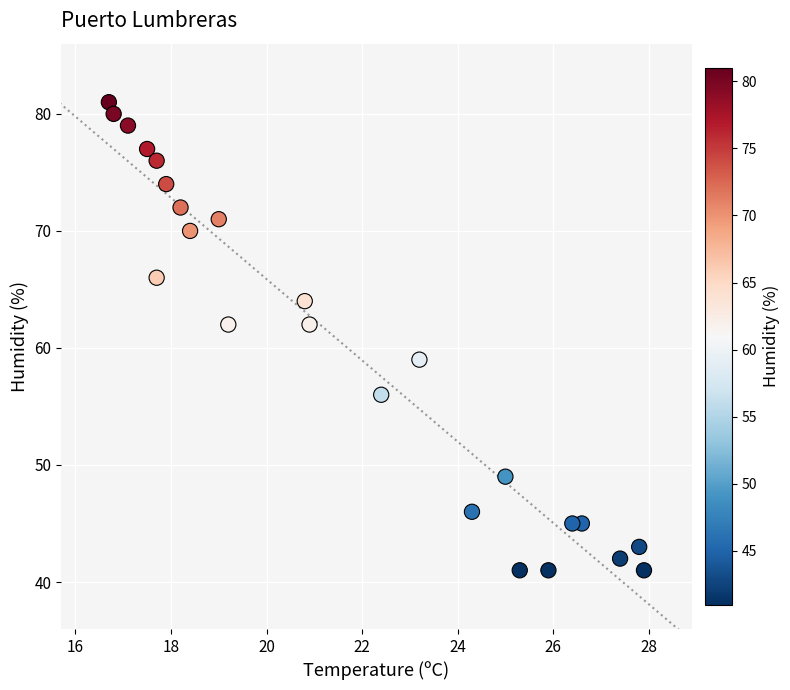

What is the range of Y values (max minus min)?

40